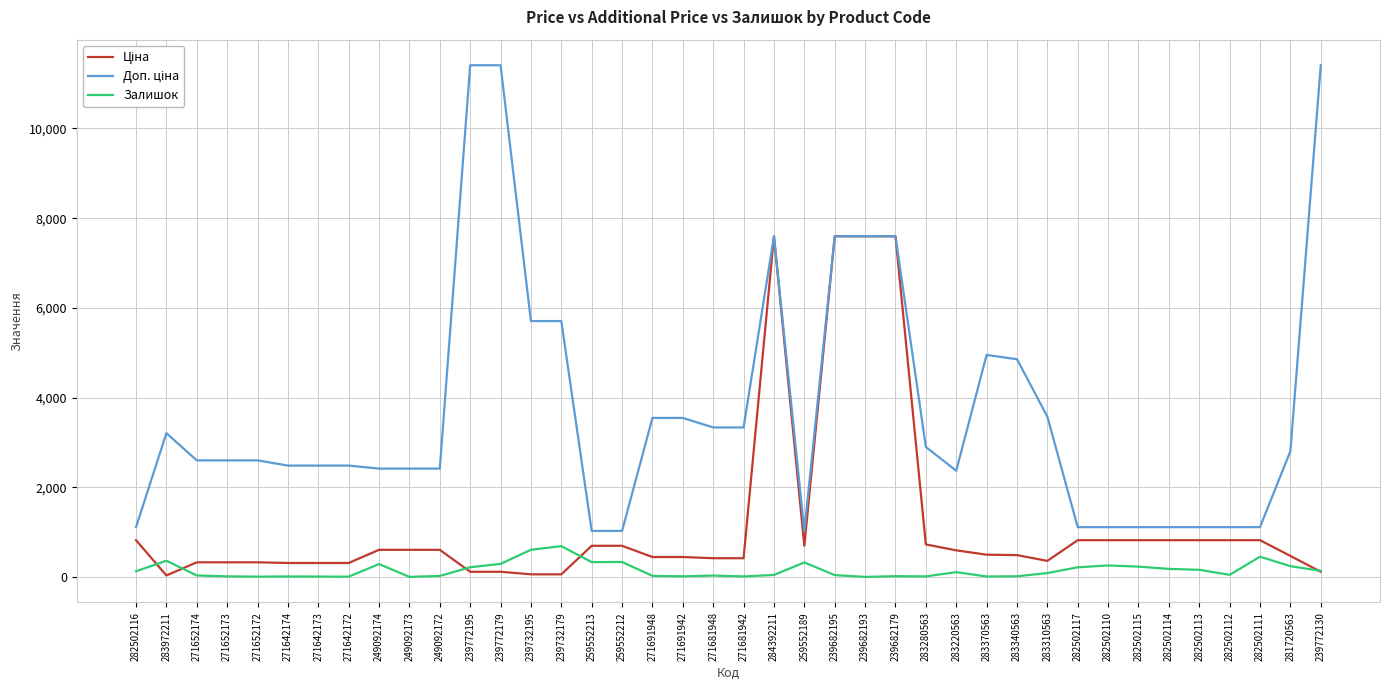

What is the total value across all series at 249092174?

3304.6